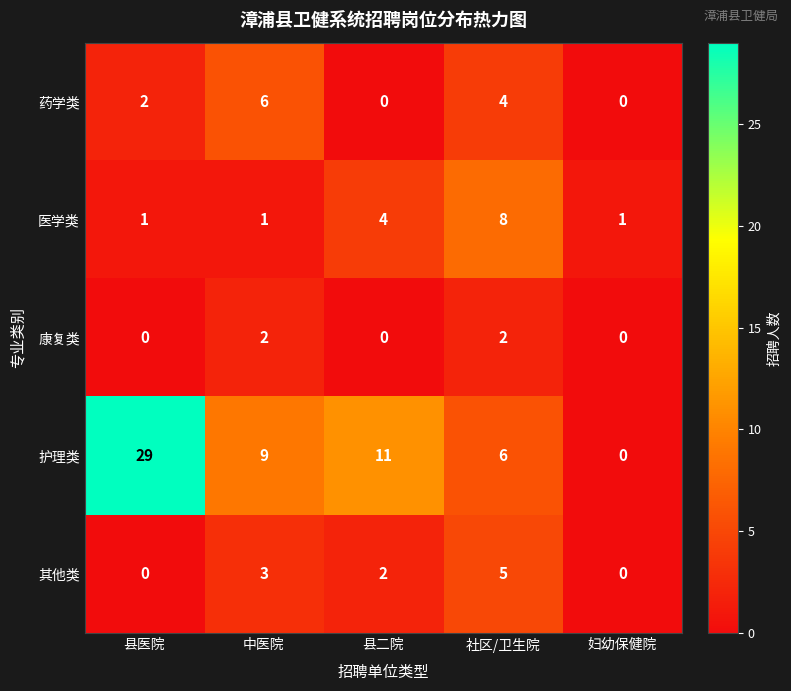

What is the sum of the 护理类 values at 中医院 and 县二院?

20